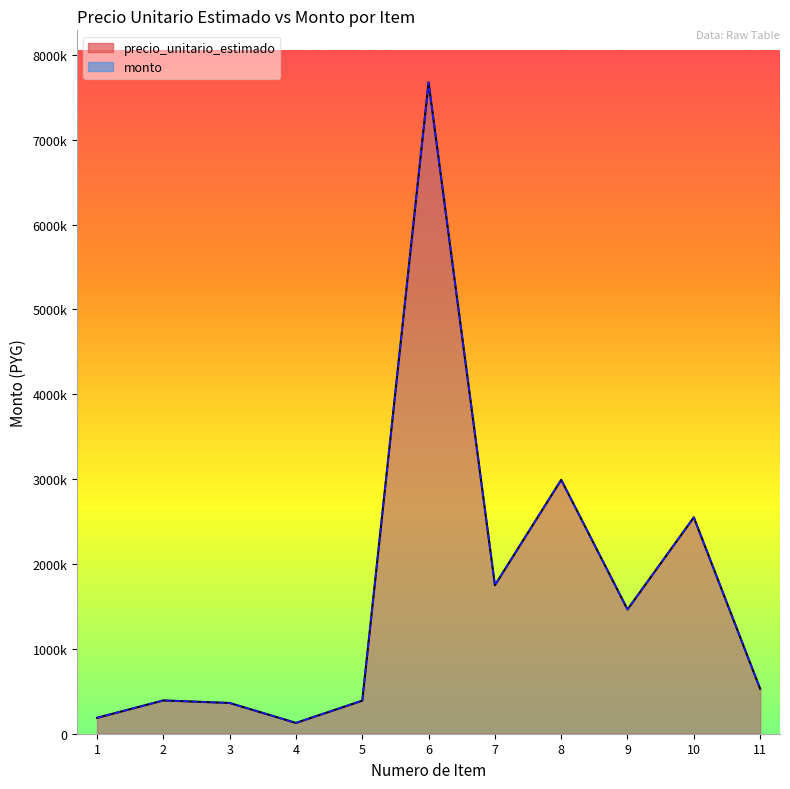

At which label does precio_unitario_estimado first exceed 530000?

6